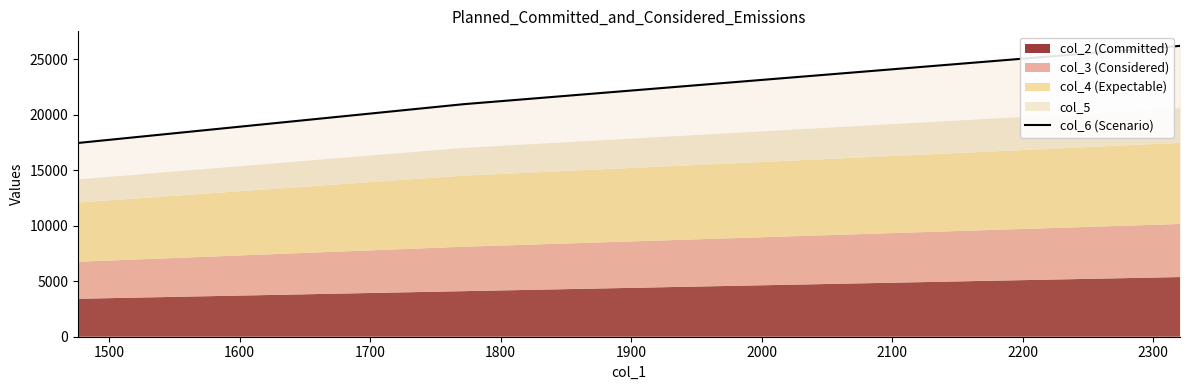

What is the value of the 2nd point from the left?

20934.8